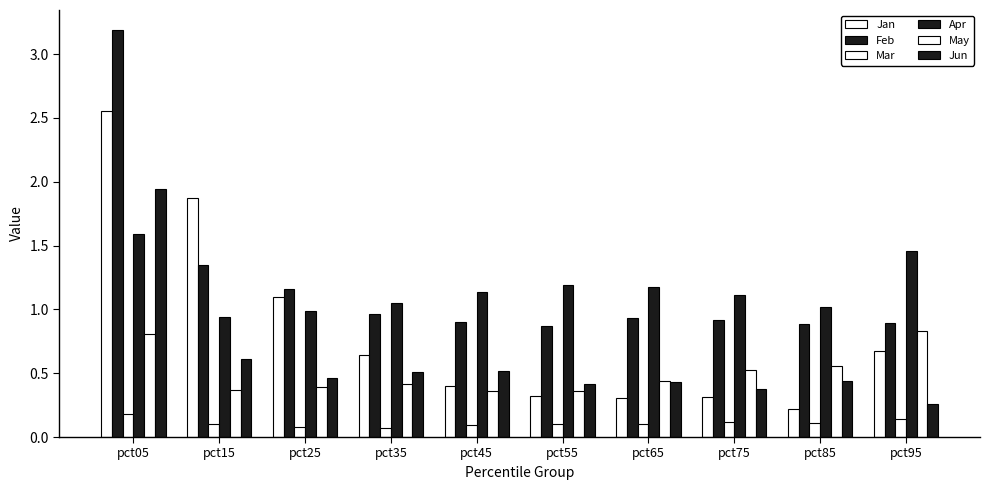

Are the bars grouped side by side (vs. stacked)?

Yes